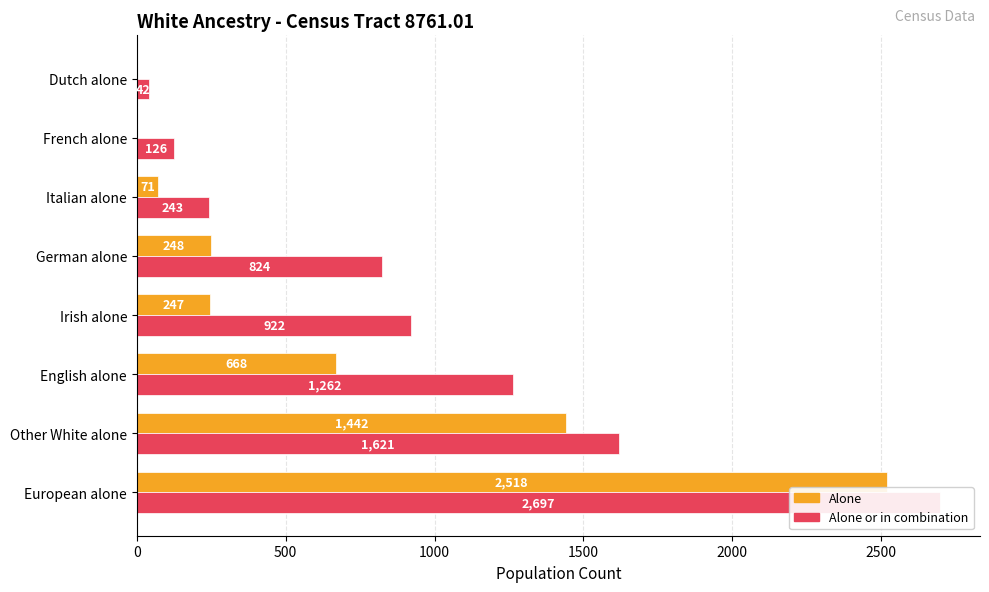

What is the value of the alone or in combination bar at the 1st from the left?

2697